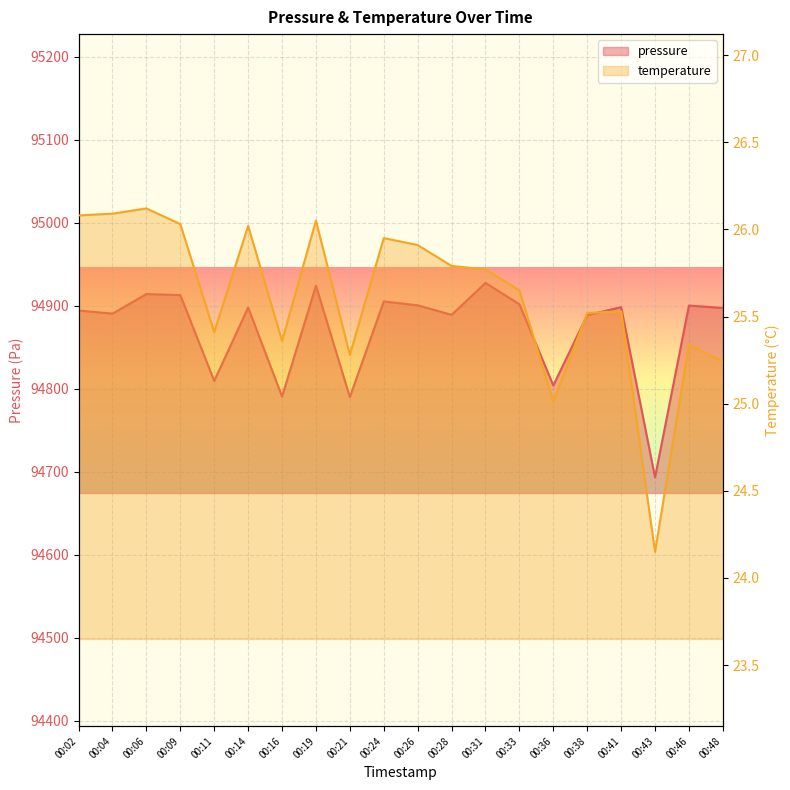

Which category has the highest value in the temperature series?

00:06